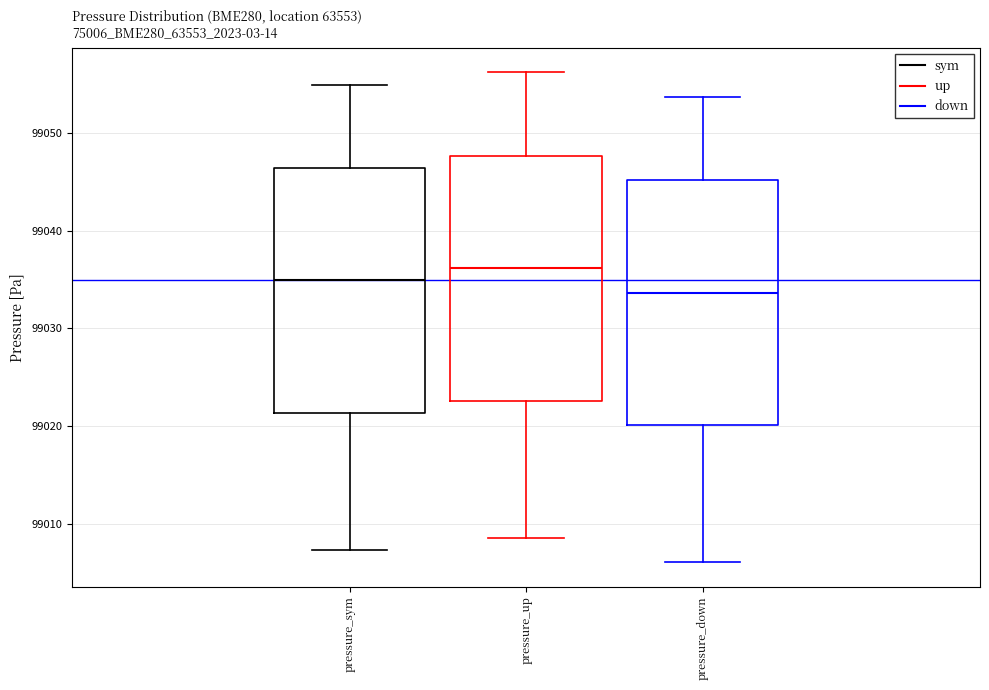

Where is the lower edge of the box for pressure_sym on the y-axis? The values are not printed on the chart, so give them approximately, as read against the axis.

99021